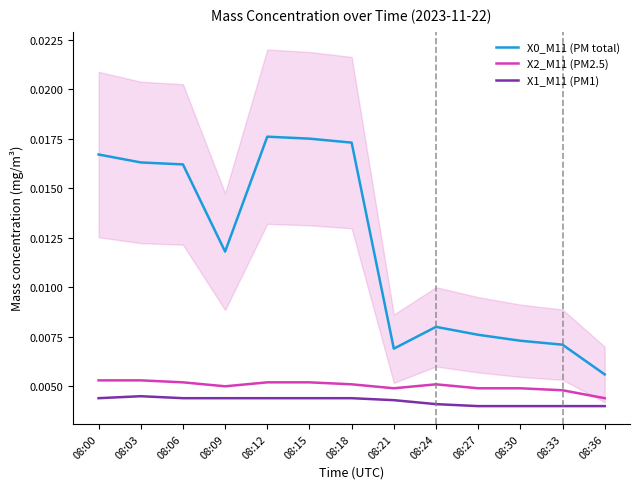

Which label corresponds to the largest value in the chart?

08:12